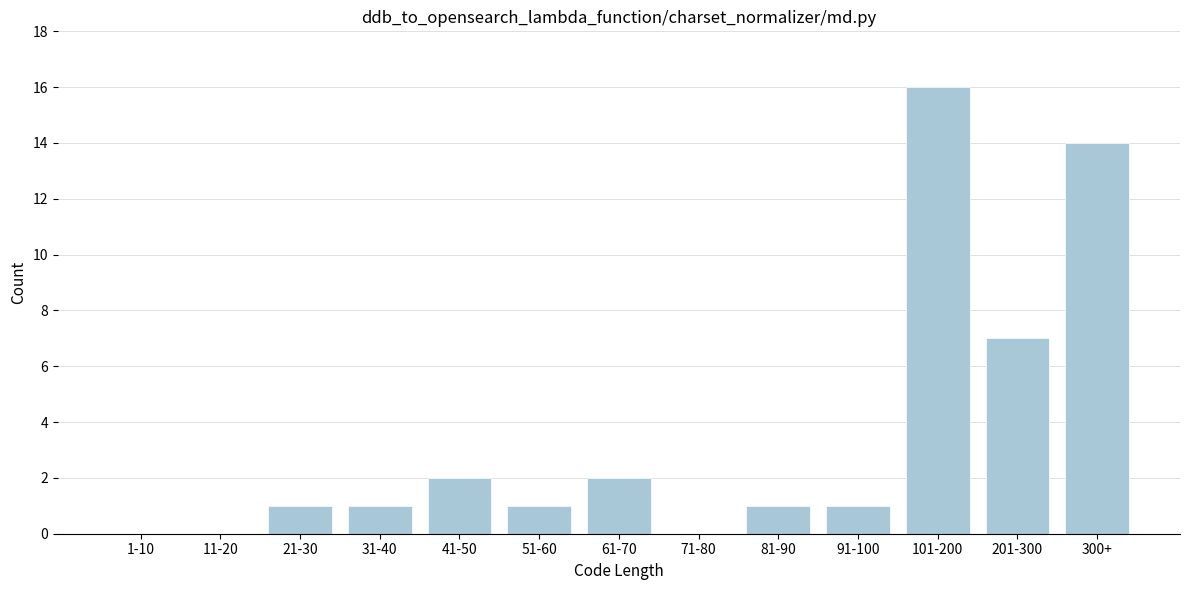

Reading right to left, list all the values displayed in this chart.

300+=14	201-300=7	101-200=16	91-100=1	81-90=1	71-80=0	61-70=2	51-60=1	41-50=2	31-40=1	21-30=1	11-20=0	1-10=0